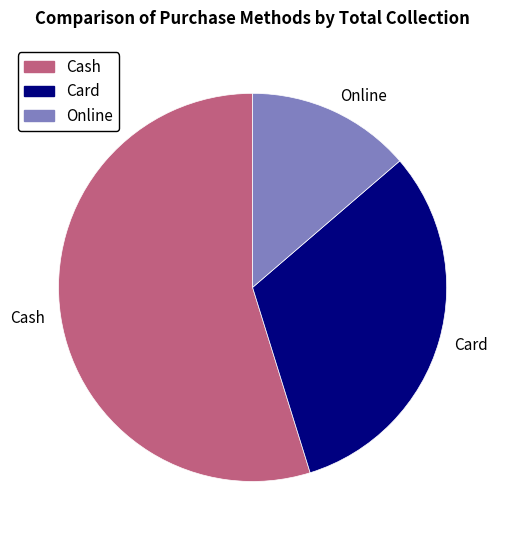

How many segments does this pie chart have?

3